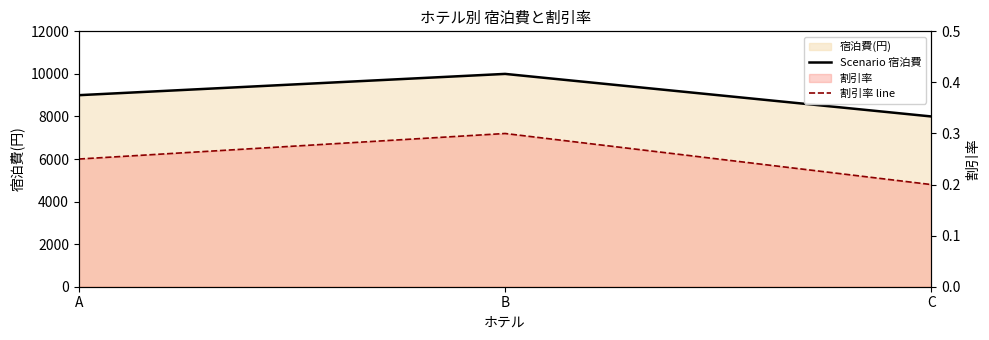

What is the maximum value for 割引率 line?

0.3